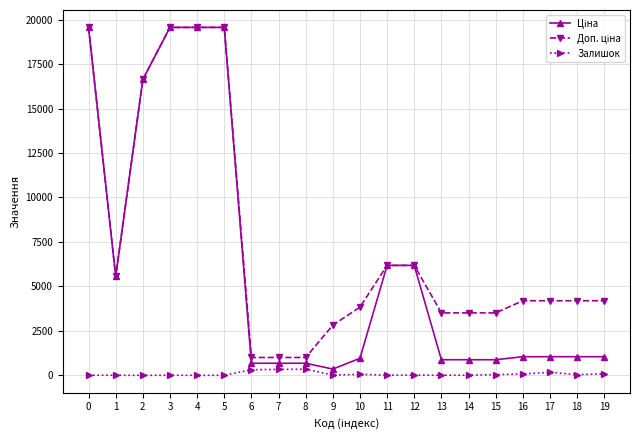

What is the difference between the maximum and minimum values in the Ціна series?

19212.2